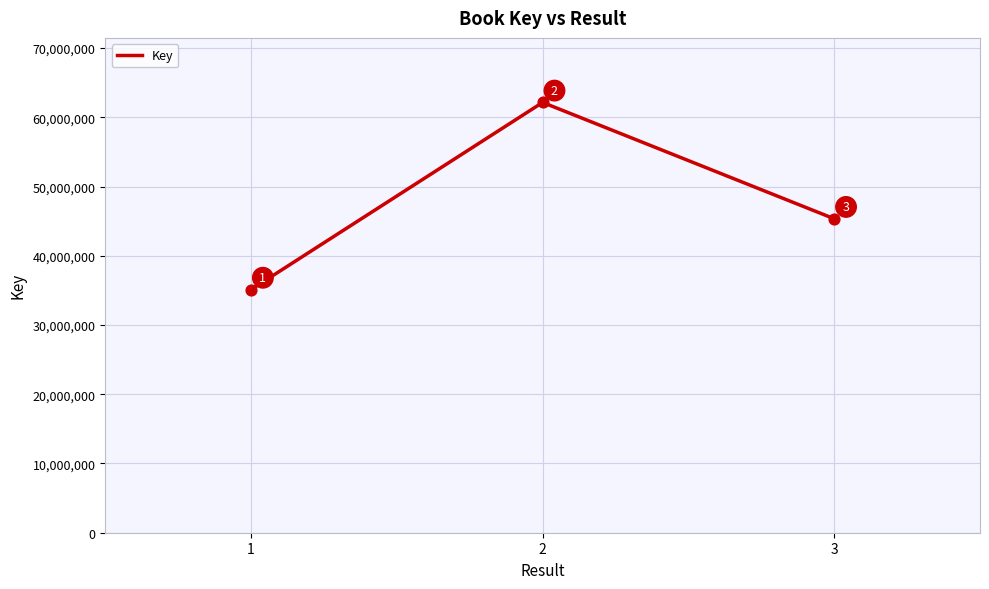

What is the ratio of the value at 3 to the value at 2?

0.7